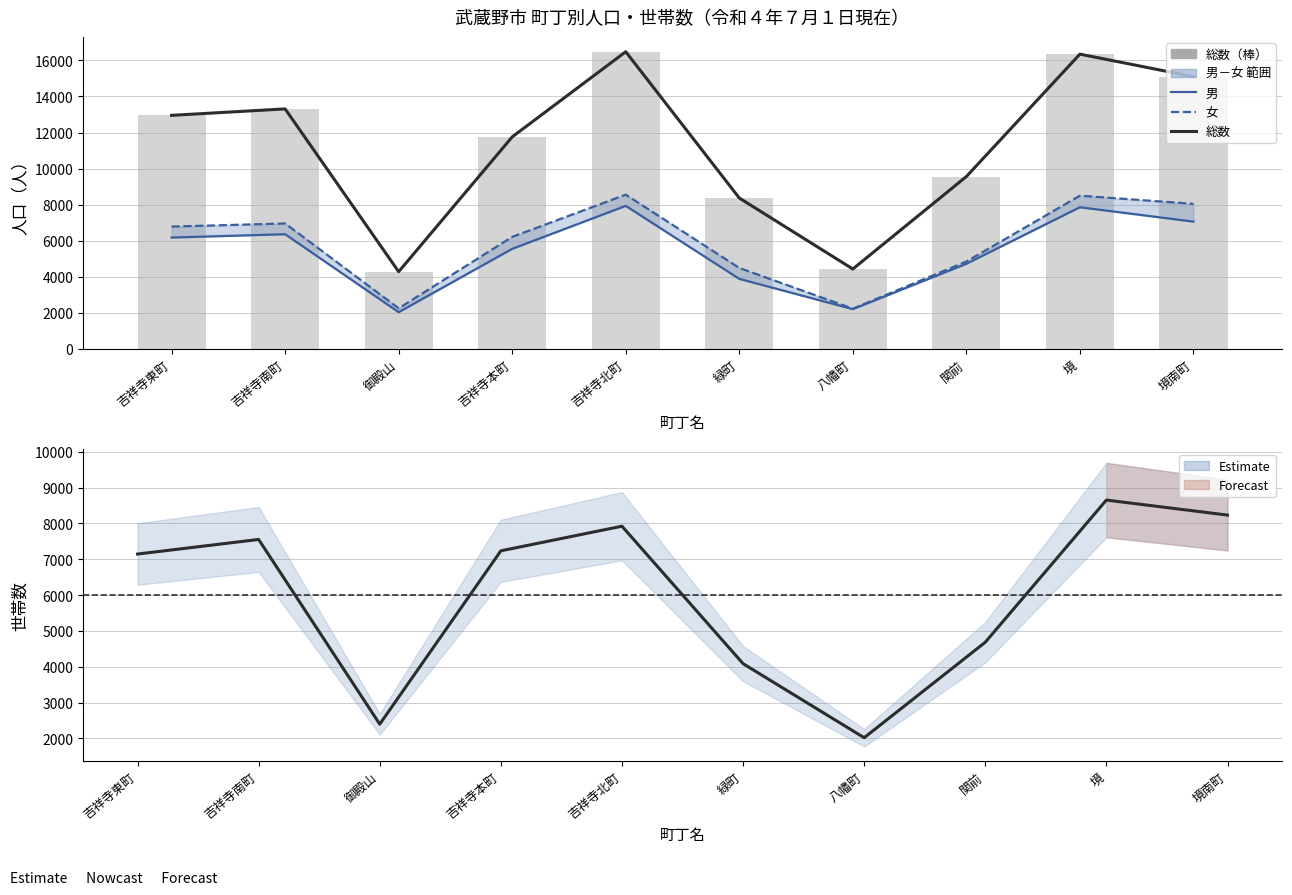

Rank the categories by 総数 value from highest to lowest.

吉祥寺北町, 境, 境南町, 吉祥寺南町, 吉祥寺東町, 吉祥寺本町, 関前, 緑町, 八幡町, 御殿山